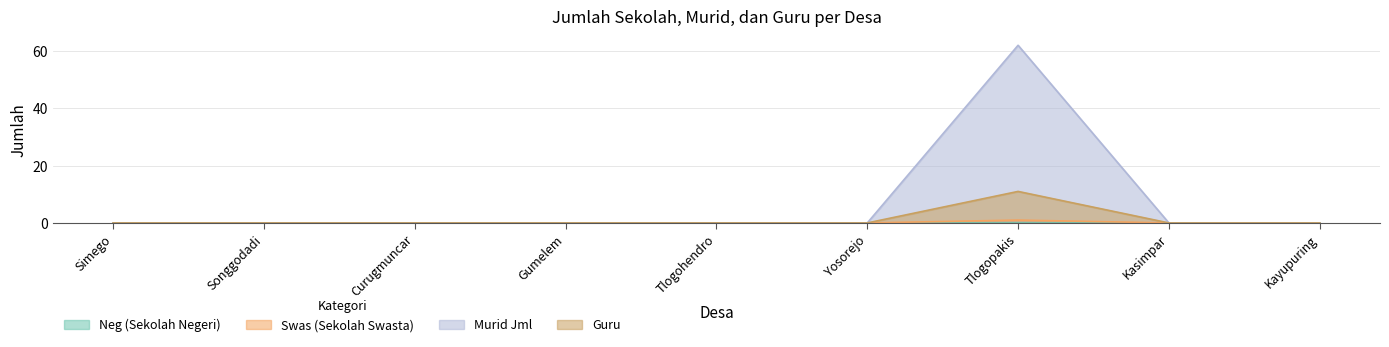

True or false: Murid L and Swas (Sekolah Swasta) intersect in this chart.

False